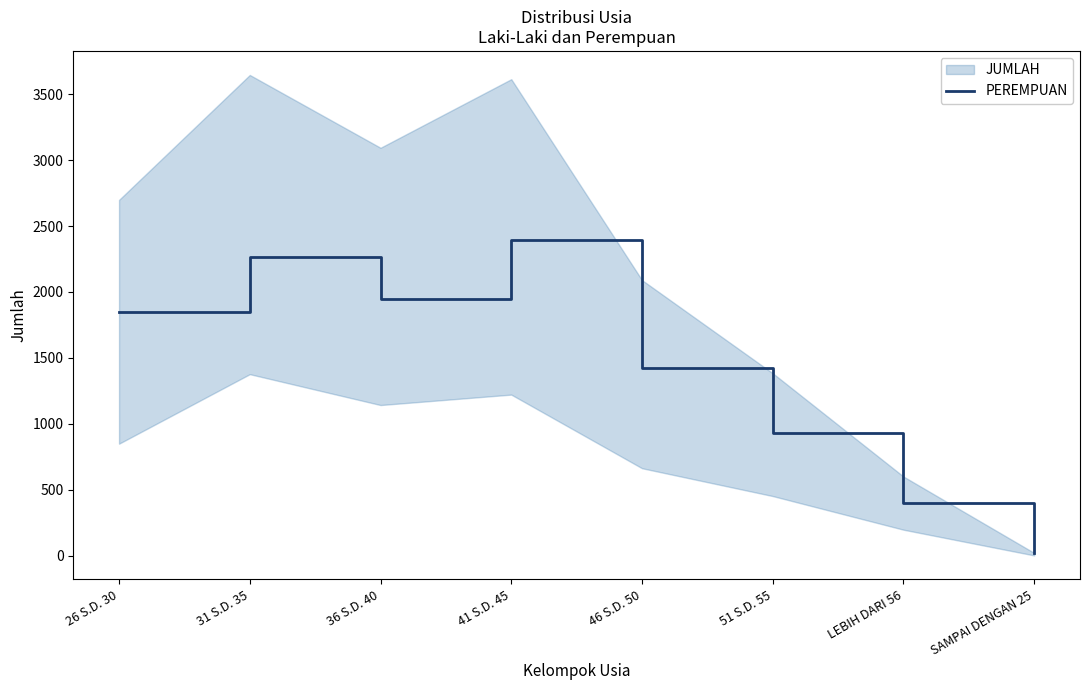

List the labels in order of value, smallest first.

SAMPAI DENGAN 25, LEBIH DARI 56, 51 S.D. 55, 46 S.D. 50, 26 S.D. 30, 36 S.D. 40, 31 S.D. 35, 41 S.D. 45